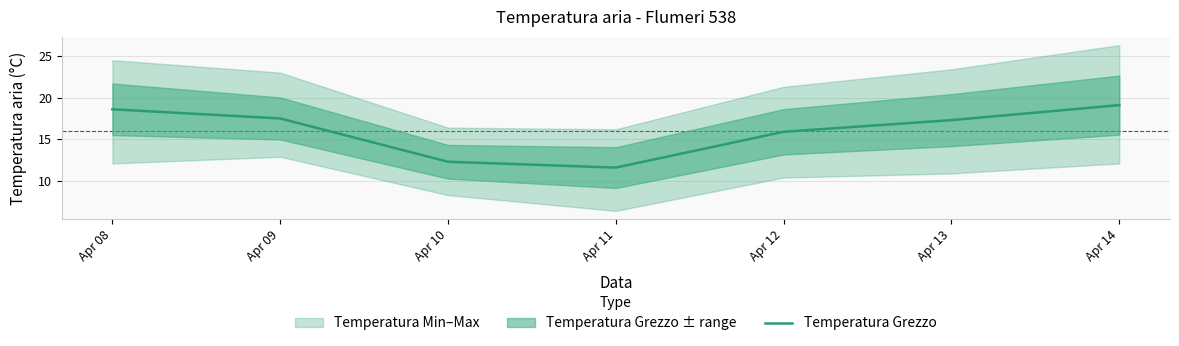

Where does the data first go above 17?

Apr 08